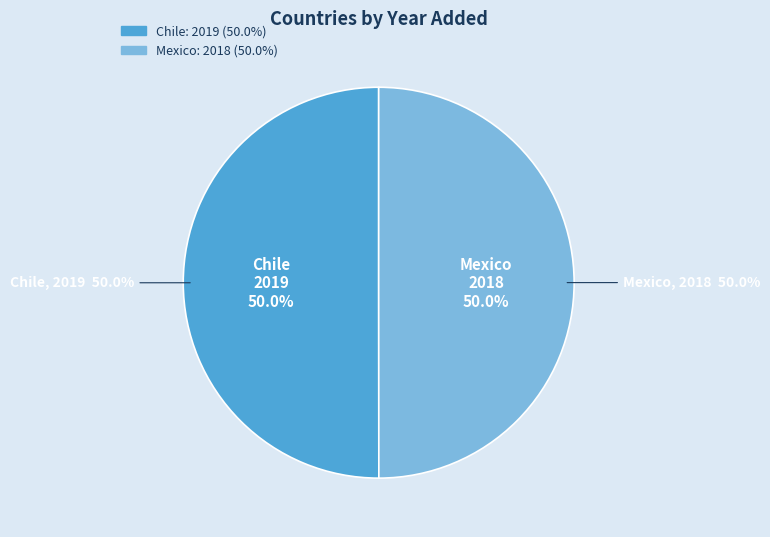

Which category accounts for the majority?

Chile